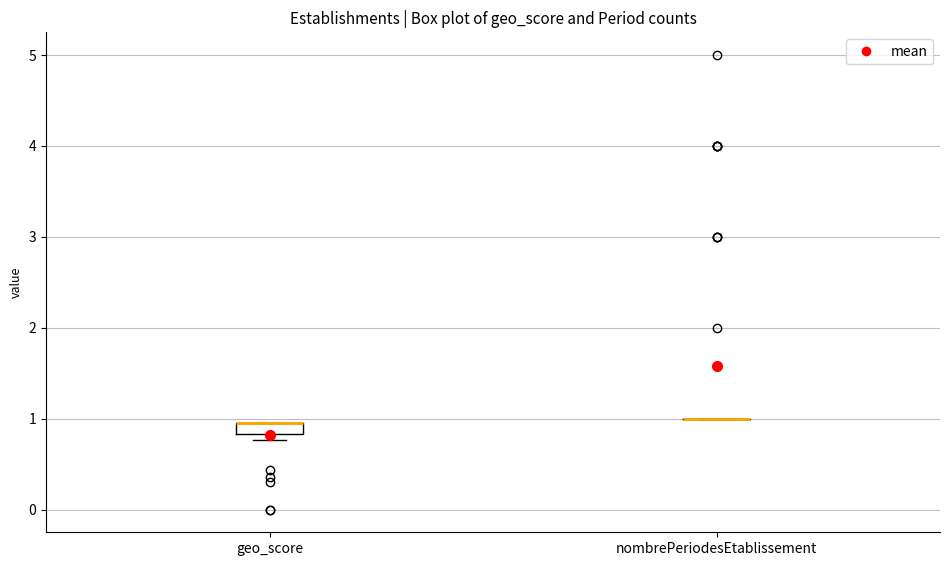

Where is the upper edge of the box for geo_score on the y-axis? The values are not printed on the chart, so give them approximately, as read against the axis.

1.0